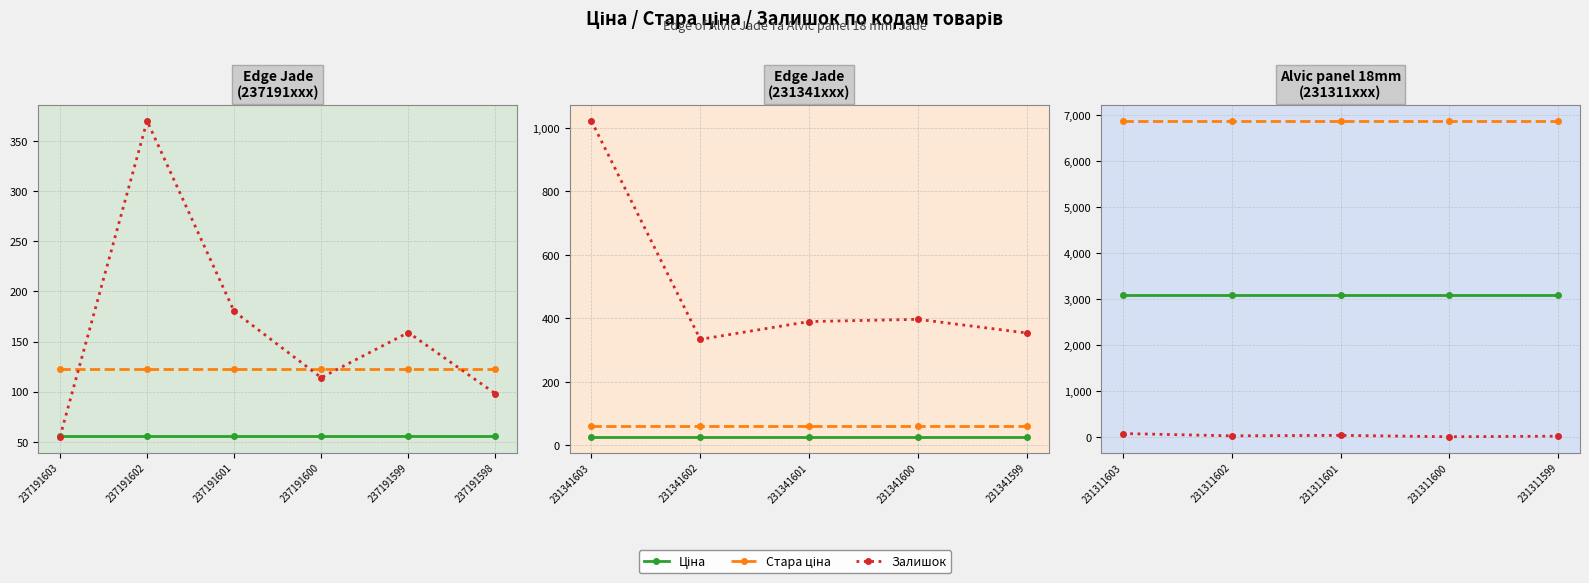

True or false: Стара ціна has a value of 11156.6 at 231311602.

False